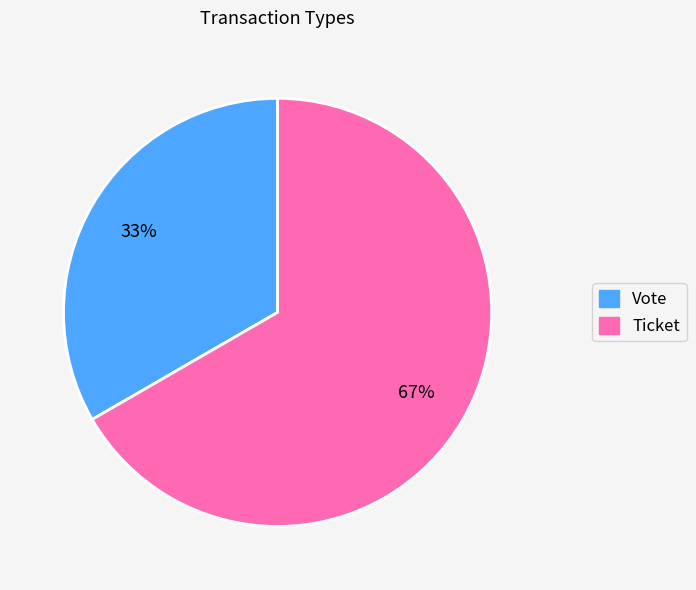

Which category has the biggest portion of the pie?

Ticket